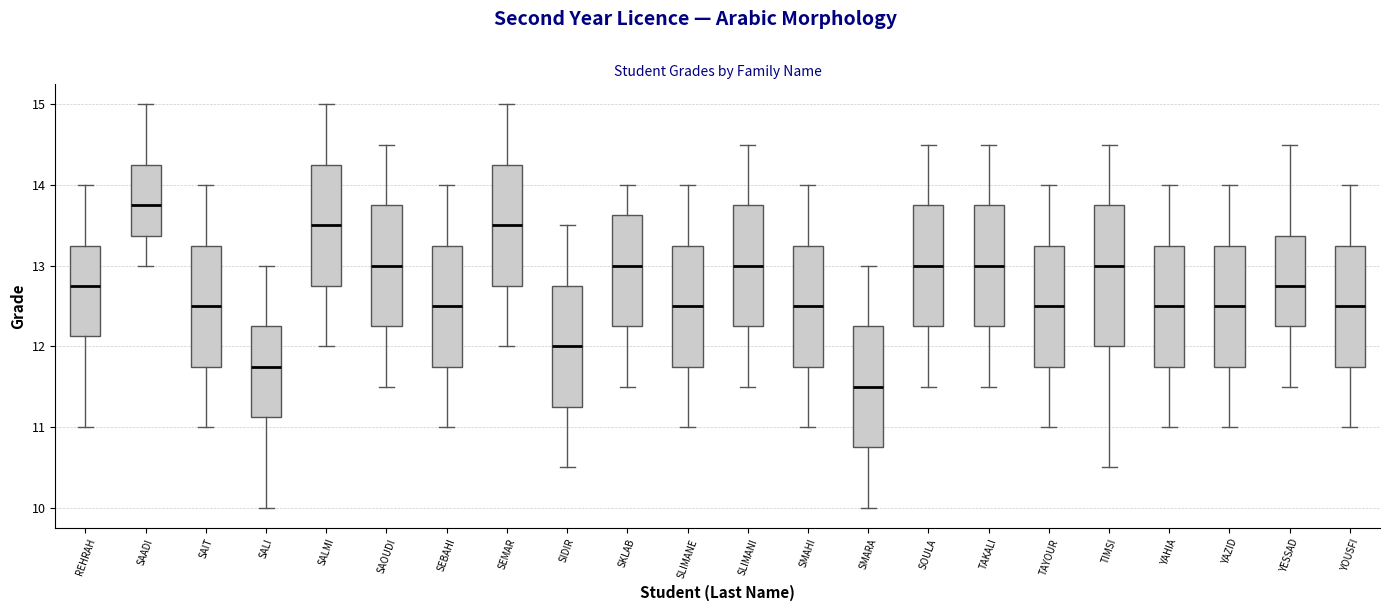

Reading left to right, transcribe this box plot: for each box, give where its median line is, the range the box spans, and where its two whiskers end, as read against the y-axis. The values are not printed on the chart, so give them approximately, as read against the axis.

REHRAH: median 12.8, box 12.1 to 13.3, whiskers 11.0 to 14.0
SAADI: median 13.8, box 13.4 to 14.3, whiskers 13.0 to 15.0
SAIT: median 12.5, box 11.8 to 13.3, whiskers 11.0 to 14.0
SALI: median 11.8, box 11.1 to 12.3, whiskers 10.0 to 13.0
SALMI: median 13.5, box 12.8 to 14.3, whiskers 12.0 to 15.0
SAOUDI: median 13.0, box 12.3 to 13.8, whiskers 11.5 to 14.5
SEBAHI: median 12.5, box 11.8 to 13.3, whiskers 11.0 to 14.0
SEMAR: median 13.5, box 12.8 to 14.3, whiskers 12.0 to 15.0
SIDIR: median 12.0, box 11.3 to 12.8, whiskers 10.5 to 13.5
SKLAB: median 13.0, box 12.3 to 13.6, whiskers 11.5 to 14.0
SLIMANE: median 12.5, box 11.8 to 13.3, whiskers 11.0 to 14.0
SLIMANI: median 13.0, box 12.3 to 13.8, whiskers 11.5 to 14.5
SMAHI: median 12.5, box 11.8 to 13.3, whiskers 11.0 to 14.0
SMARA: median 11.5, box 10.8 to 12.3, whiskers 10.0 to 13.0
SOULA: median 13.0, box 12.3 to 13.8, whiskers 11.5 to 14.5
TAKALI: median 13.0, box 12.3 to 13.8, whiskers 11.5 to 14.5
TAYOUR: median 12.5, box 11.8 to 13.3, whiskers 11.0 to 14.0
TIMSI: median 13.0, box 12.0 to 13.8, whiskers 10.5 to 14.5
YAHIA: median 12.5, box 11.8 to 13.3, whiskers 11.0 to 14.0
YAZID: median 12.5, box 11.8 to 13.3, whiskers 11.0 to 14.0
YESSAD: median 12.8, box 12.3 to 13.4, whiskers 11.5 to 14.5
YOUSFI: median 12.5, box 11.8 to 13.3, whiskers 11.0 to 14.0